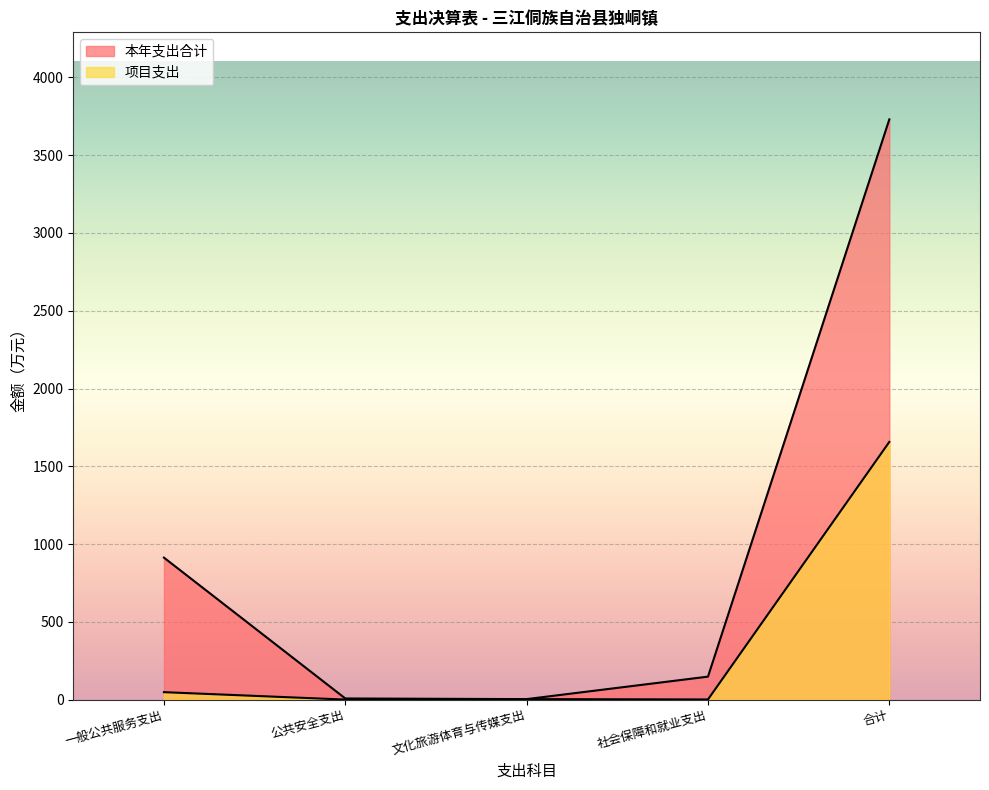

What is the sum of all 项目支出 values?

1708.1